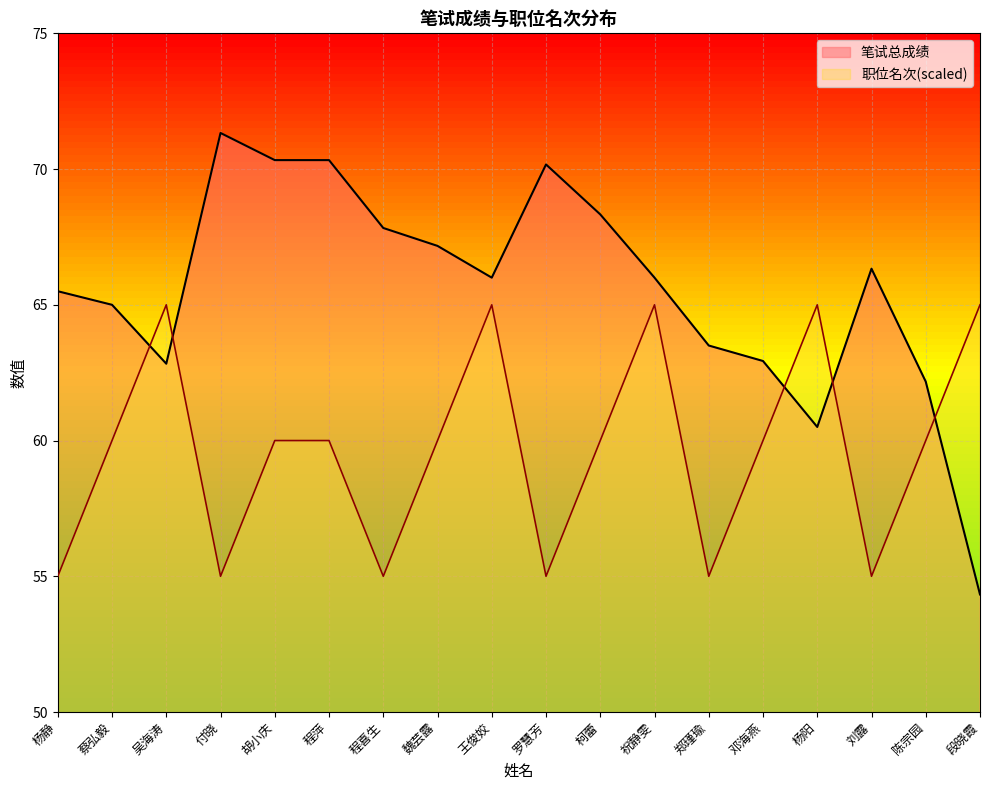

What are all the series names shown in the legend?

笔试总成绩, 职位名次(scaled)